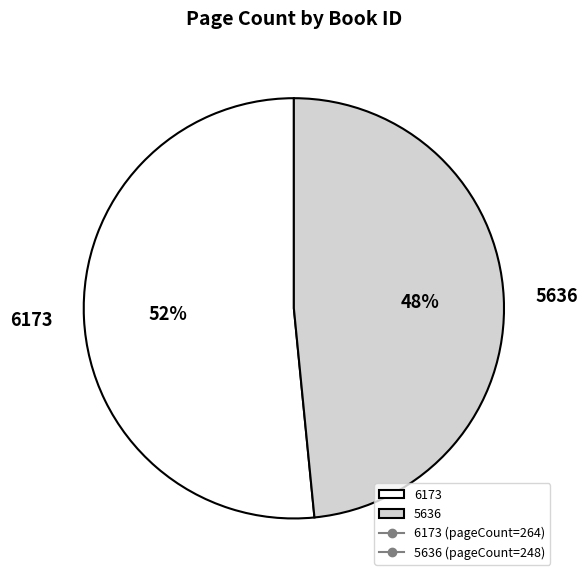

Rank the categories by value from highest to lowest.

6173, 5636